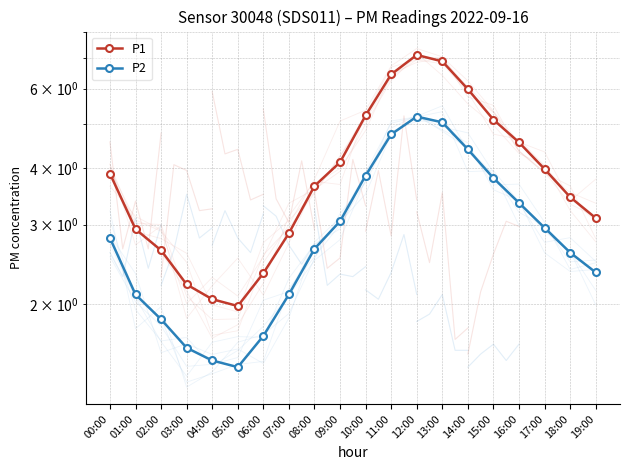

Where does the P2 series first go above 2?

00:00